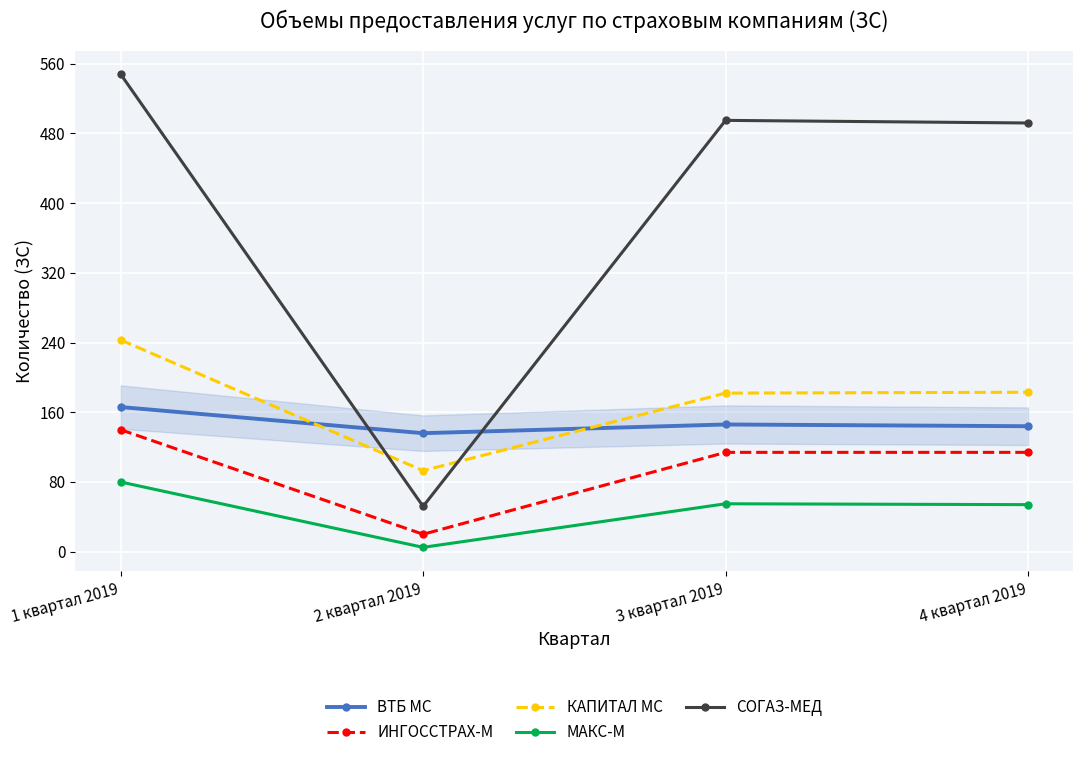

At which category does ИНГОССТРАХ-М reach its first local valley?

2 квартал 2019